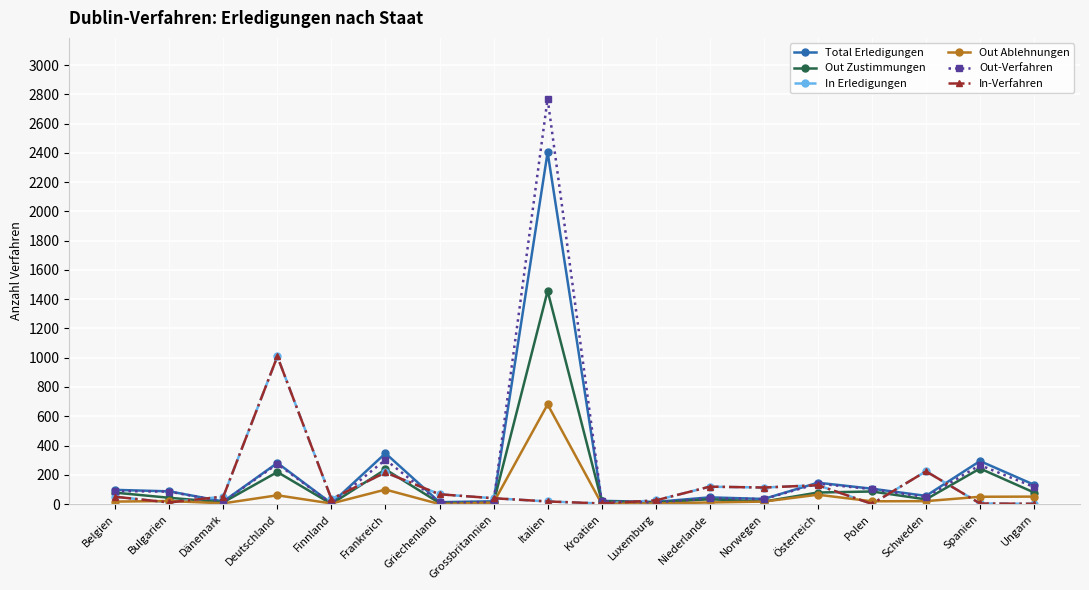

Is this an area chart (filled region under the line)?

No